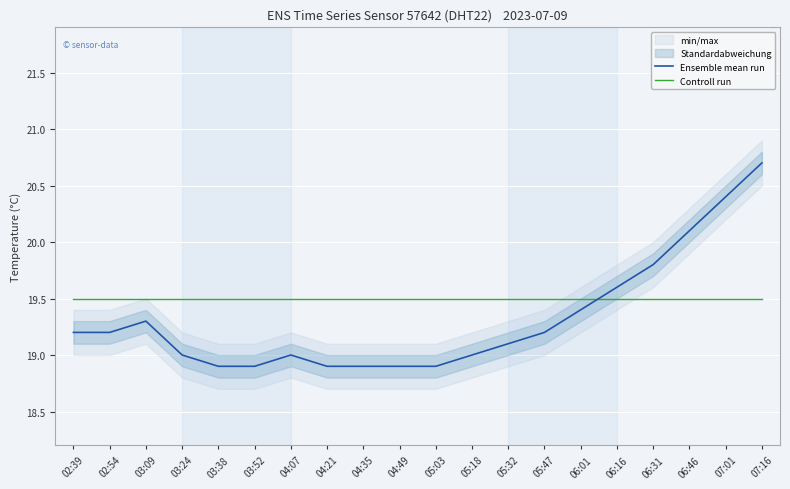

Which has a higher value, 06:16 or 03:38?

06:16